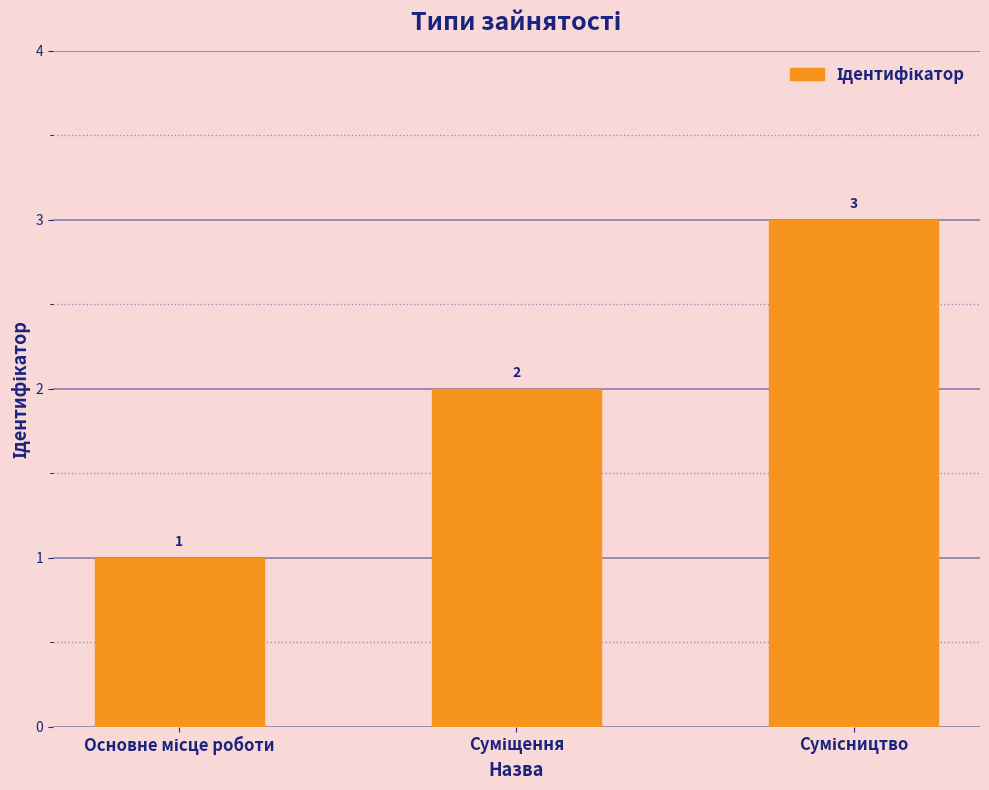

What is the value of the 1st bar from the left?

1